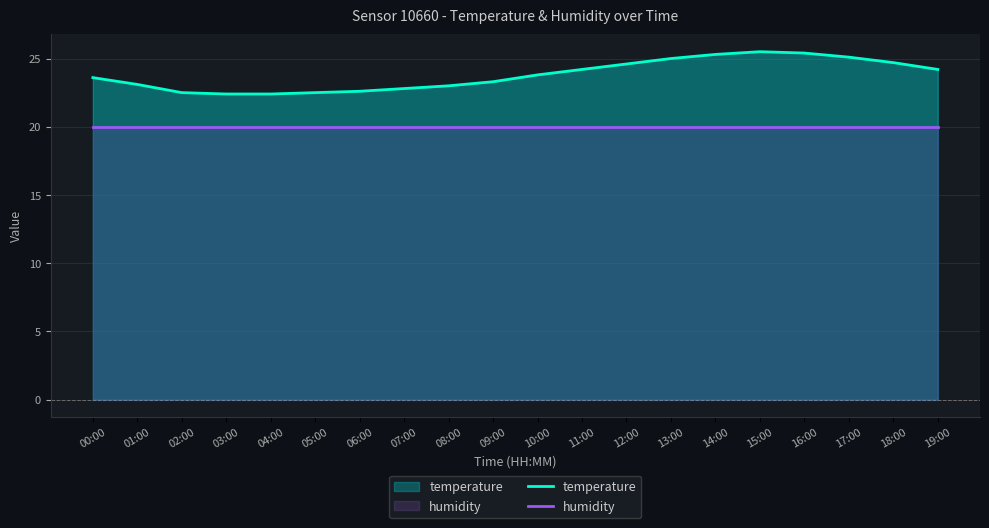

How many data points in temperature are above 23?

13